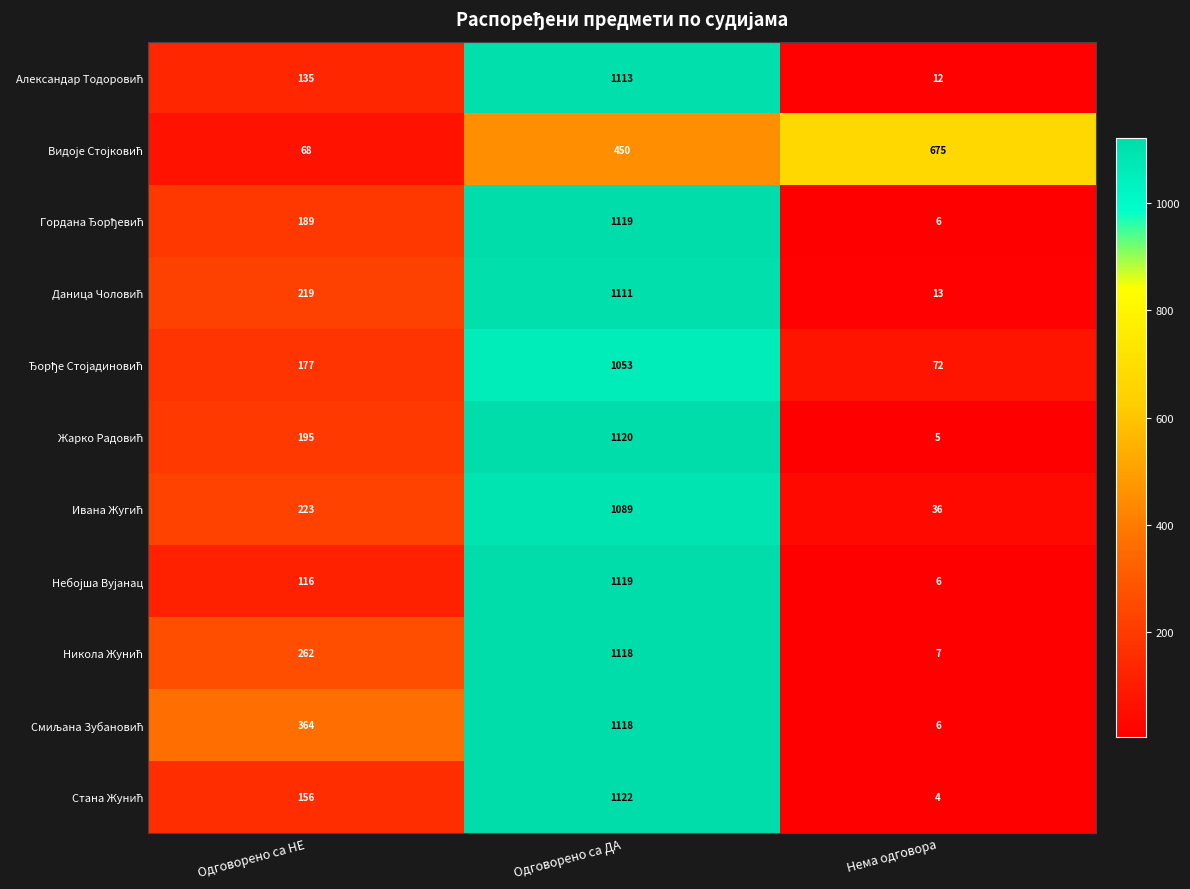

What is the smallest value displayed?

4